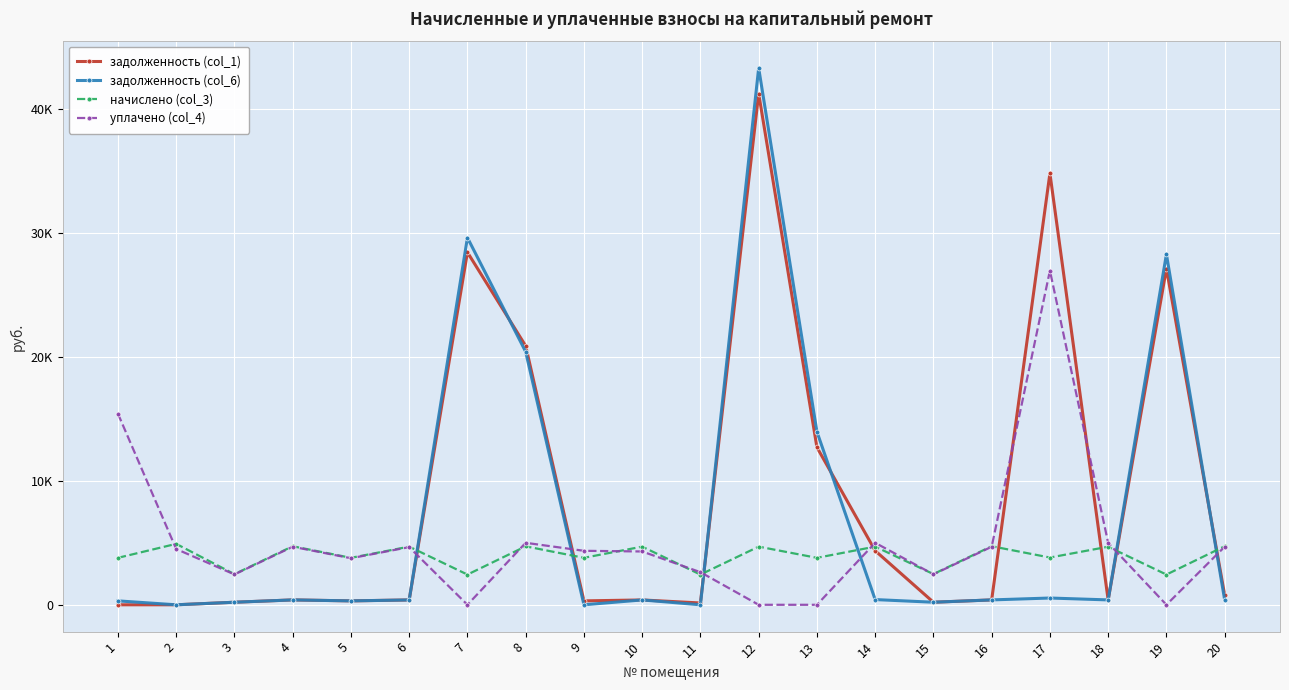

Is this an area chart (filled region under the line)?

No